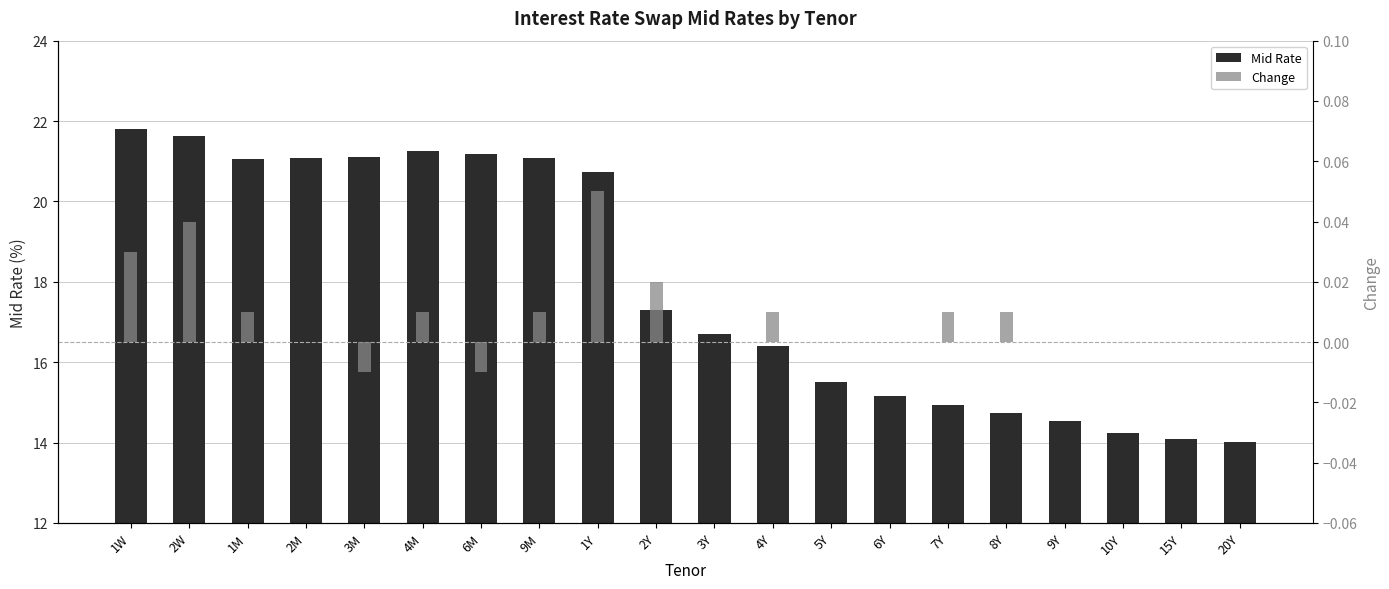

What is the difference between the maximum and minimum values in the Mid Rate series?

7.8